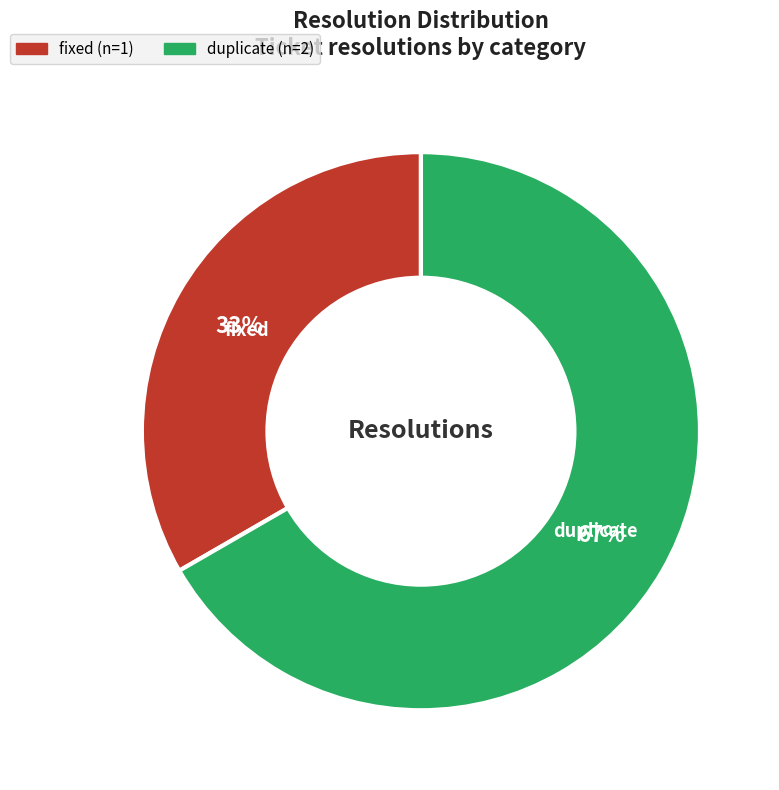

Does duplicate account for over 50% of the chart?

Yes